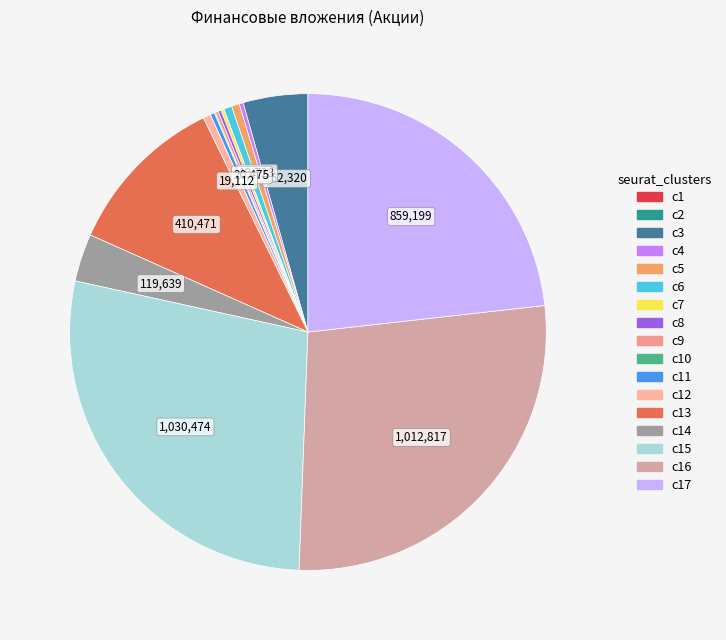

Count the number of slices in the pie.

17